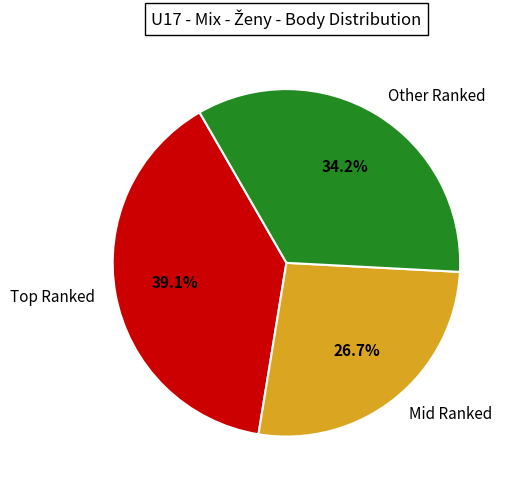

What is the smallest slice in the pie chart?

Mid Ranked